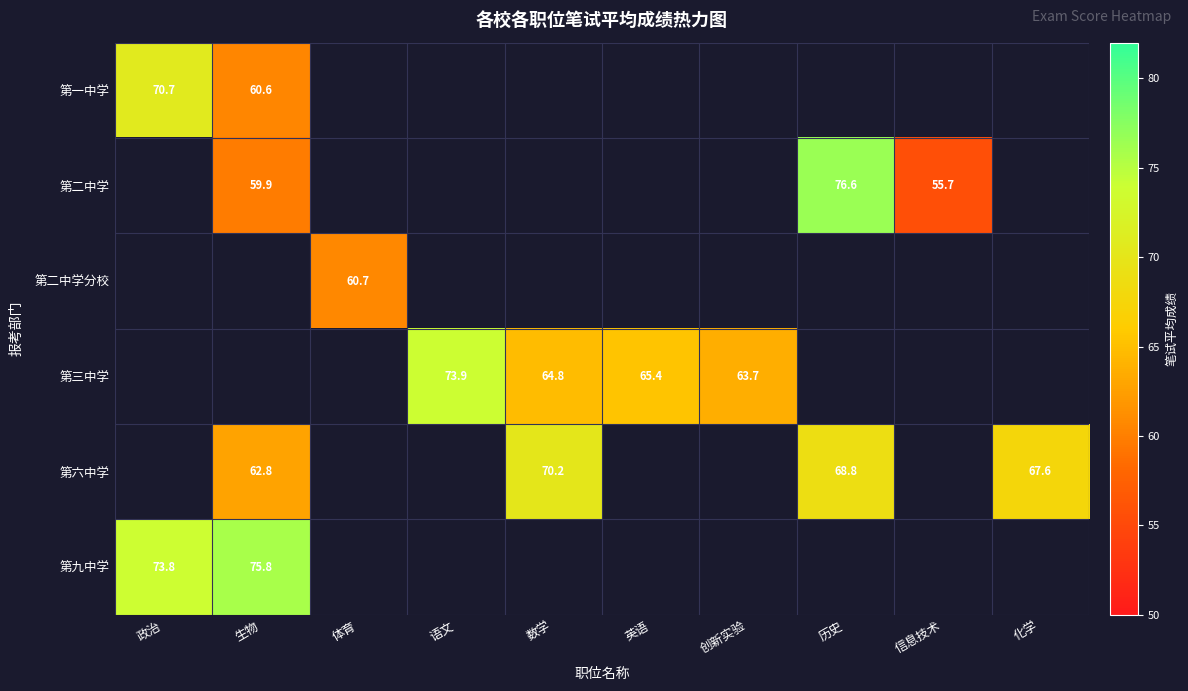

Which has a higher value, 生物 or 数学?

数学